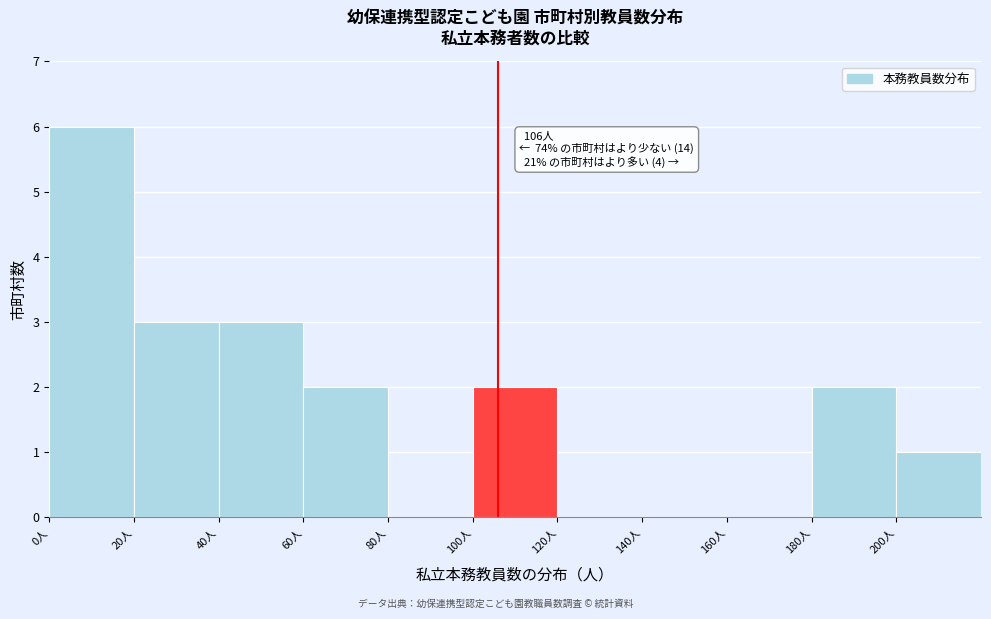

Which range on the x-axis has the tallest bar?

0 to 20